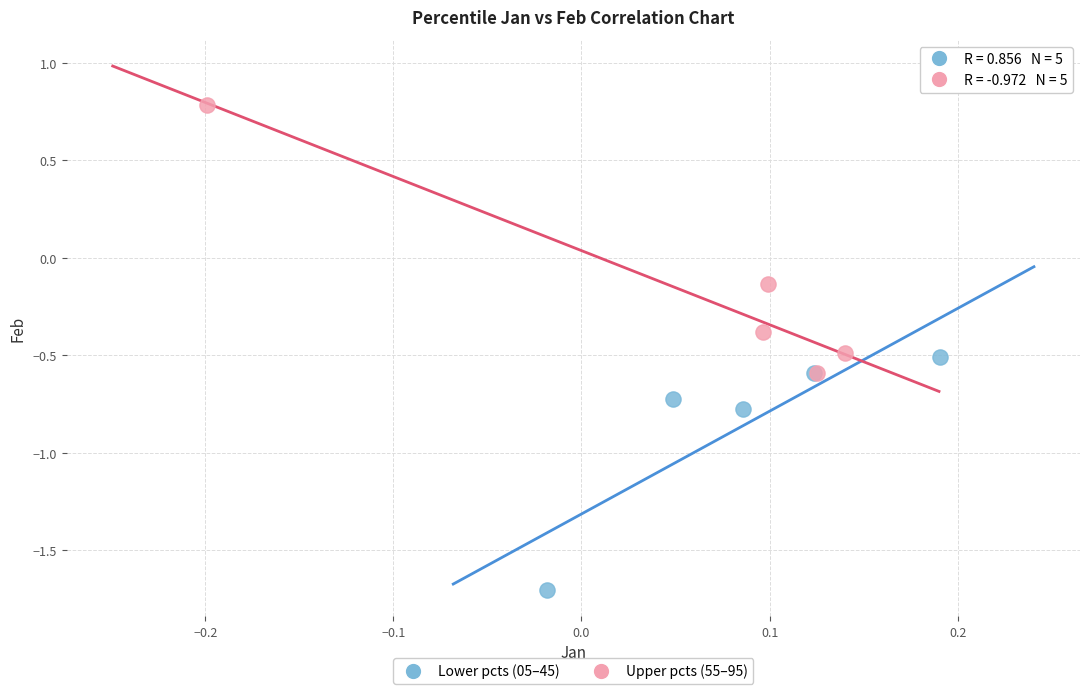

Which series has the widest spread of Y values?

Upper pcts (55–95)